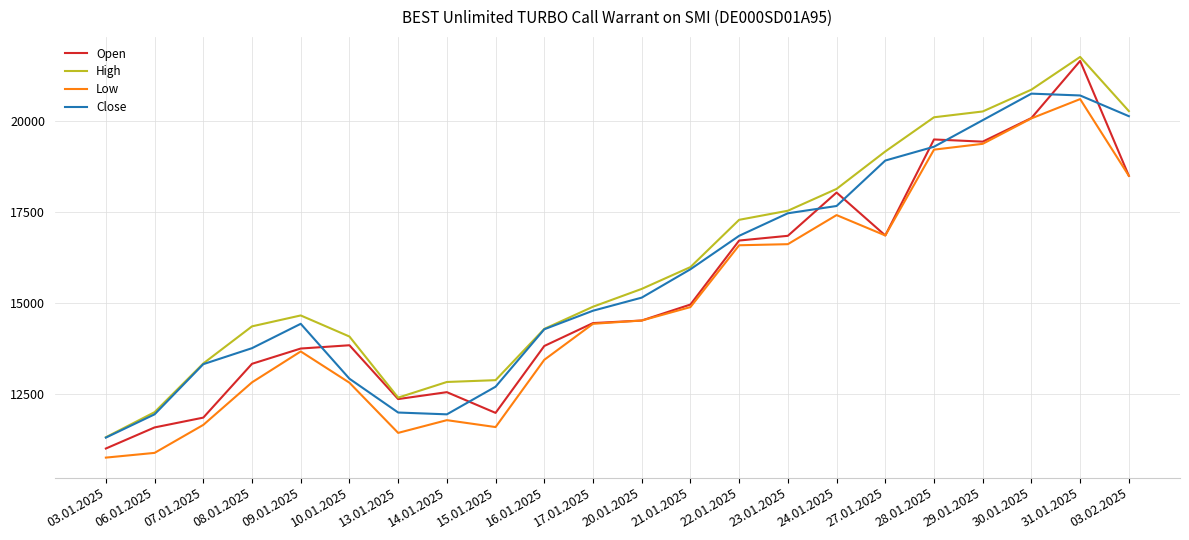

How many interior local peaks does the Close series have?

2